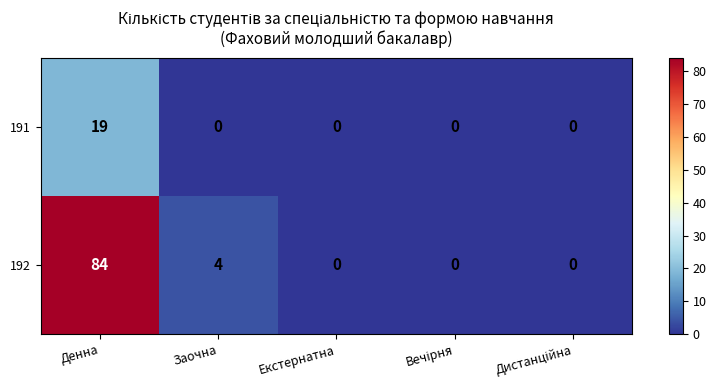

Rank the series by their average value, from lowest to highest.

191, 192